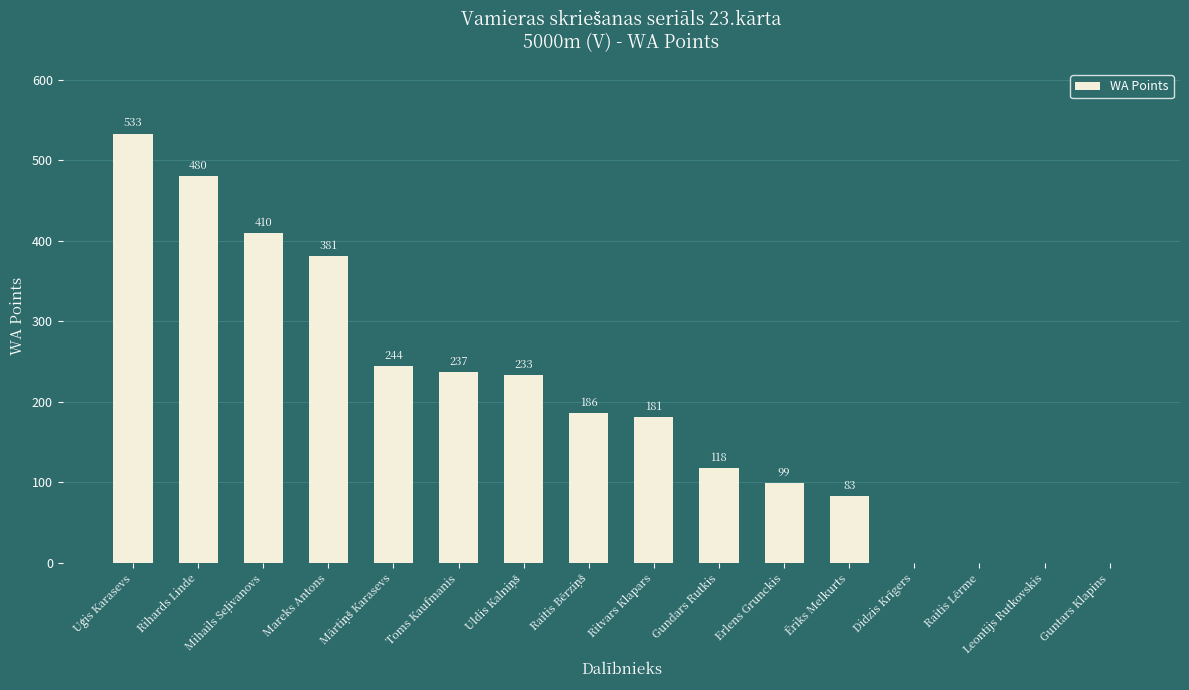

Is it true that the value at Gundars Rutkis is 118?

True